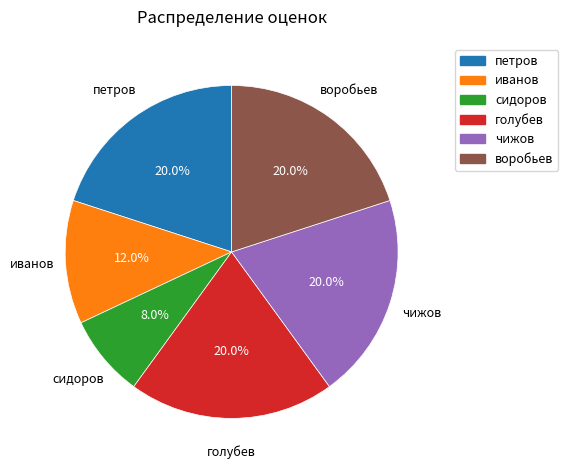

To the nearest percent, what is the difference between the largest and smallest slice percentages?

12%